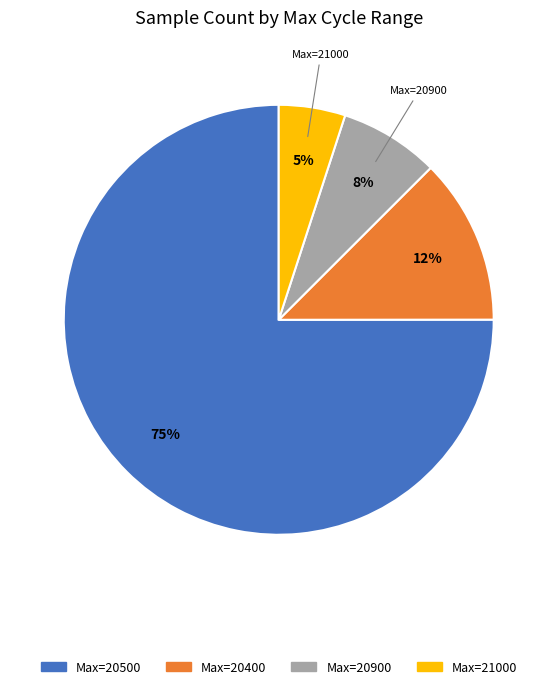

Does any single category account for the majority?

Yes